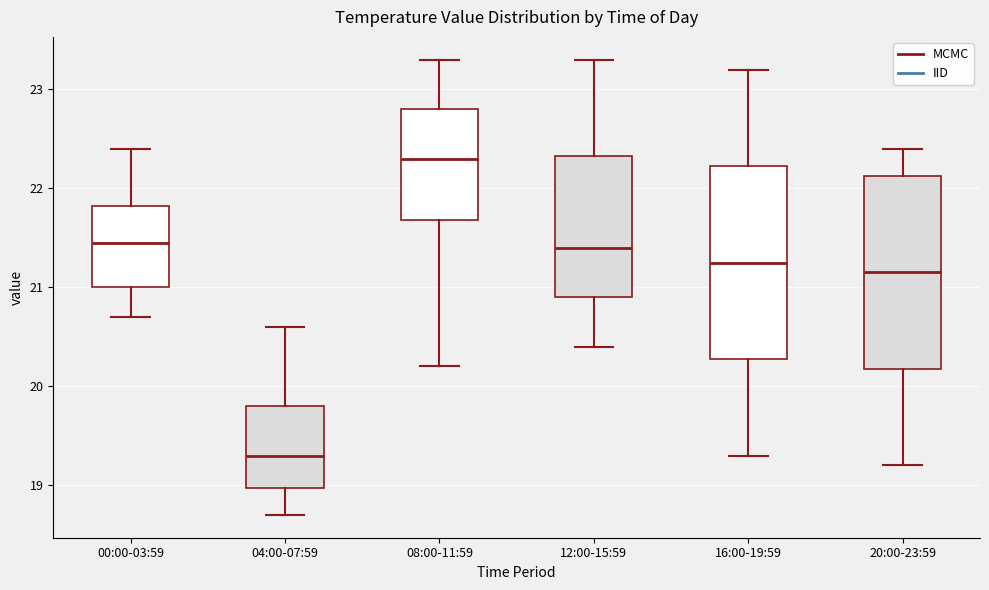

Reading left to right, transcribe this box plot: for each box, give where its median line is, the range the box spans, and where its two whiskers end, as read against the y-axis. The values are not printed on the chart, so give them approximately, as read against the axis.

00:00-03:59: median 21.5, box 21.0 to 21.8, whiskers 20.7 to 22.4
04:00-07:59: median 19.3, box 19.0 to 19.8, whiskers 18.7 to 20.6
08:00-11:59: median 22.3, box 21.7 to 22.8, whiskers 20.2 to 23.3
12:00-15:59: median 21.4, box 20.9 to 22.3, whiskers 20.4 to 23.3
16:00-19:59: median 21.3, box 20.3 to 22.2, whiskers 19.3 to 23.2
20:00-23:59: median 21.2, box 20.2 to 22.1, whiskers 19.2 to 22.4